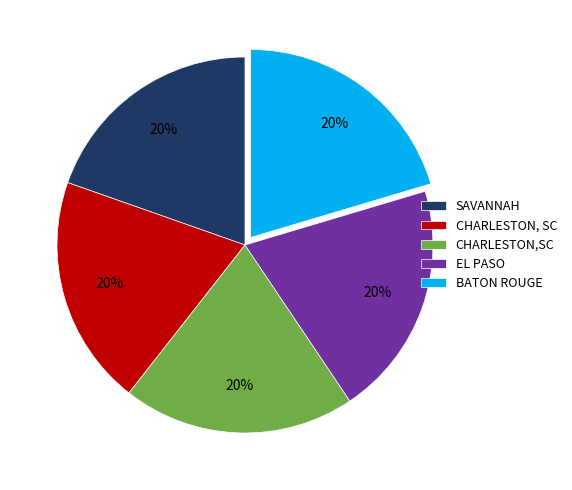

True or false: SAVANNAH accounts for 20% of the total.

True